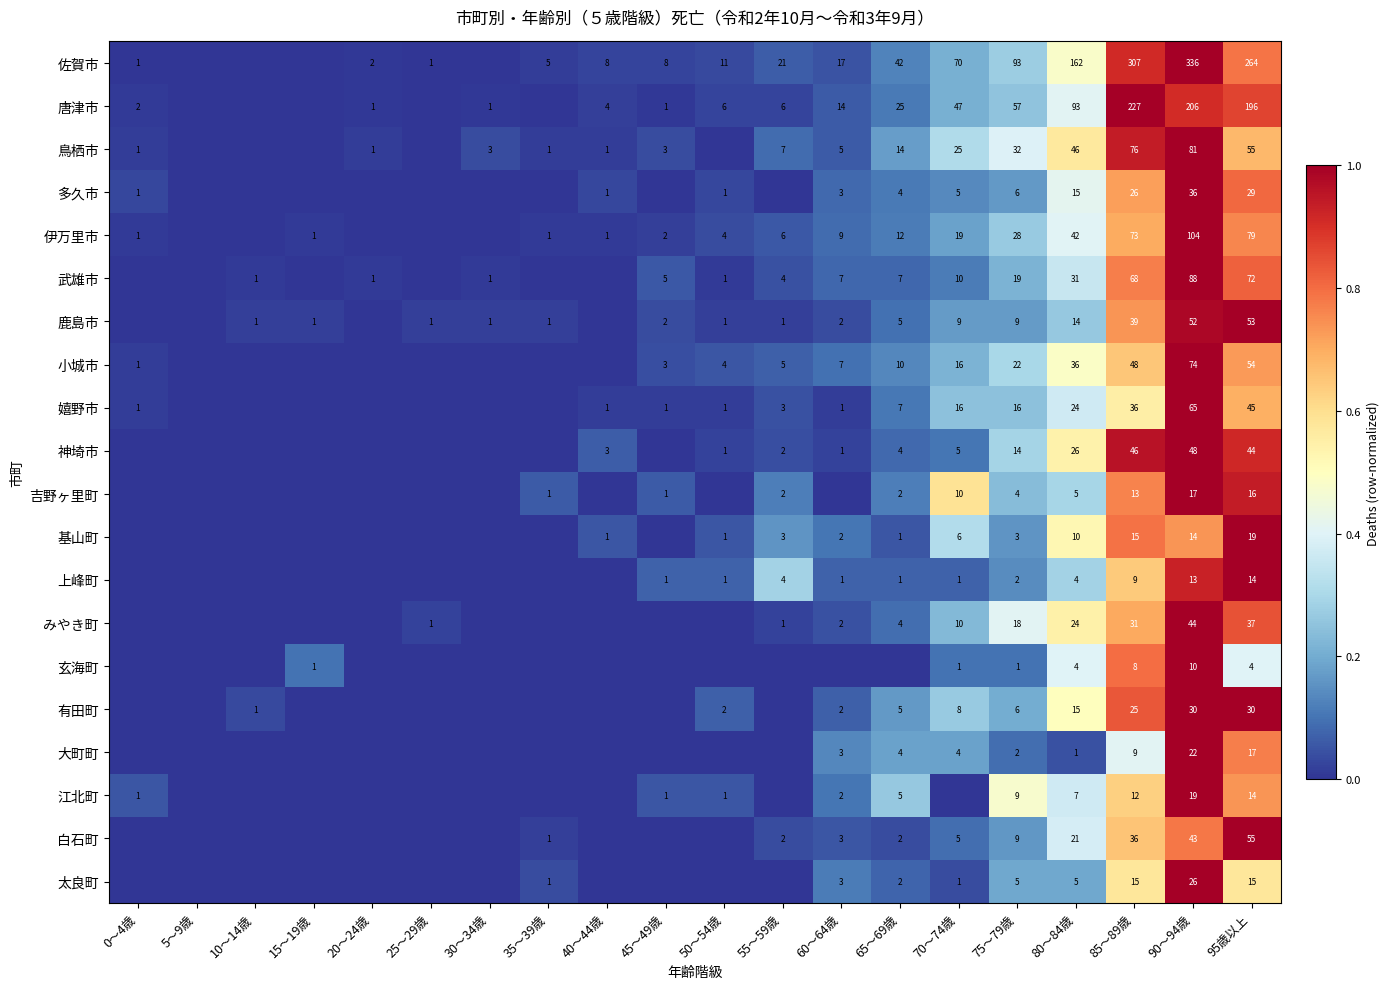

At how many categories does at least one series exceed 0?

19